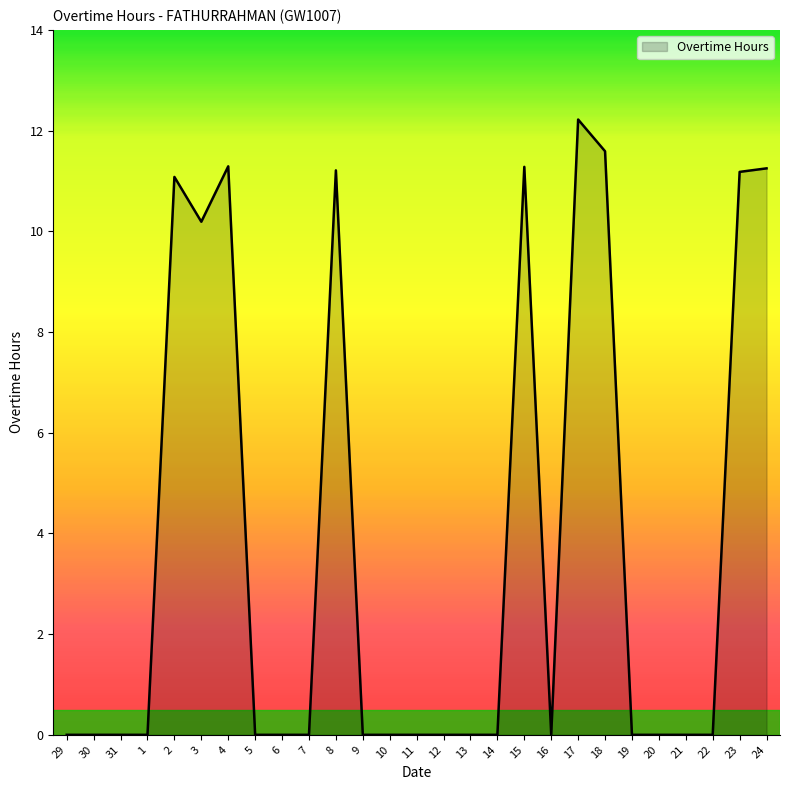

What position from the left is 13?

16